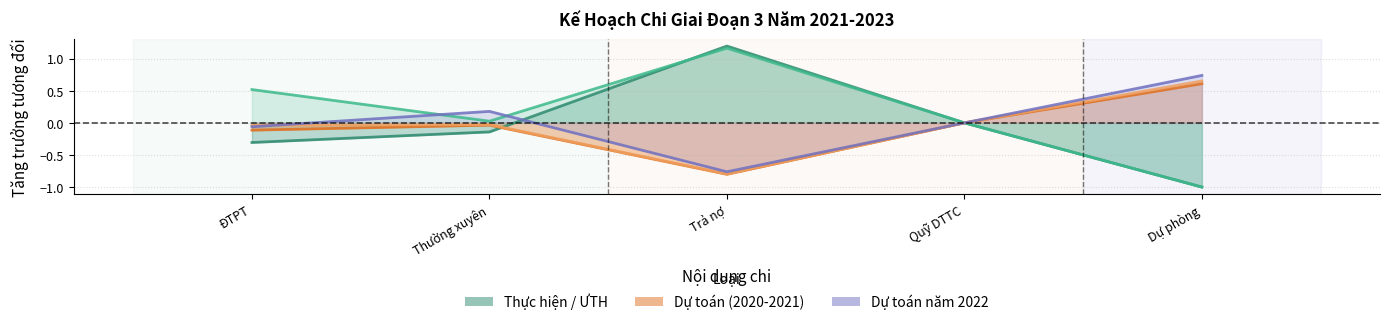

True or false: Dự toán năm 2020 has more than 1 points higher than both neighbors.

False